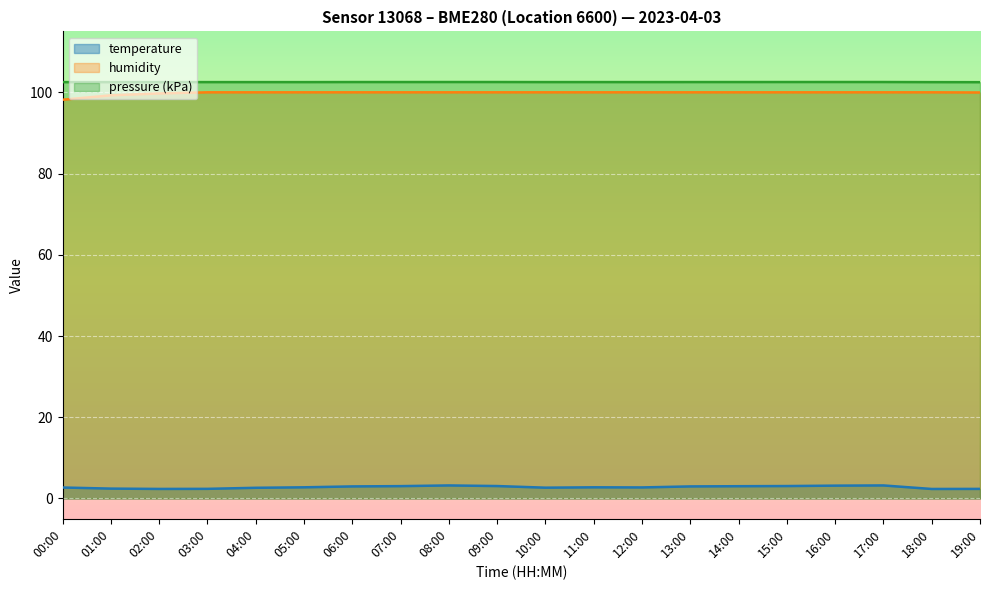

True or false: humidity and pressure_kpa intersect in this chart.

False